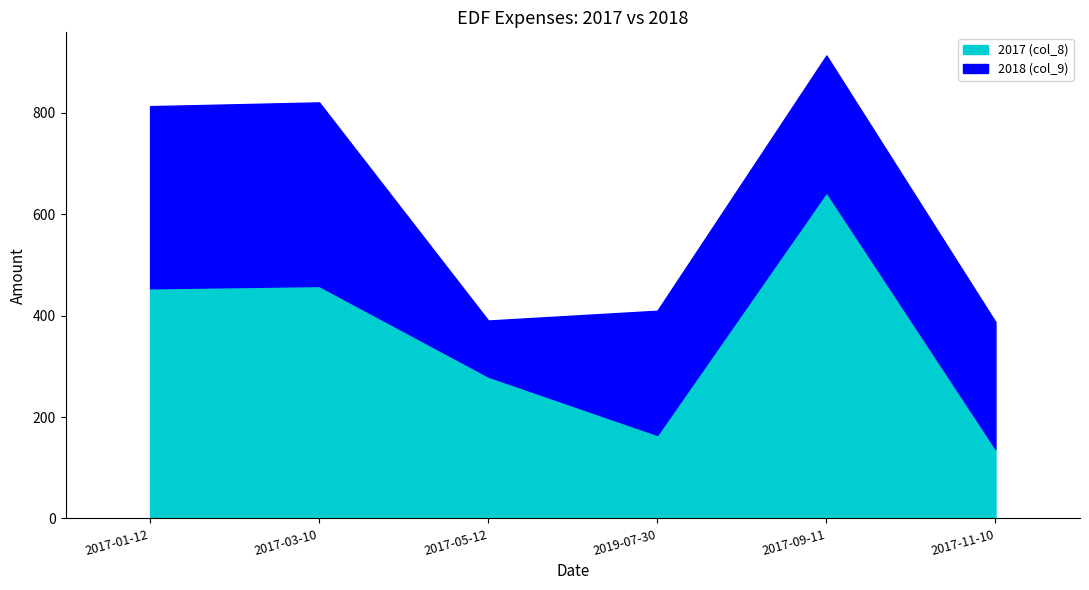

What are all the series names shown in the legend?

2017 (col_8), 2018 (col_9)